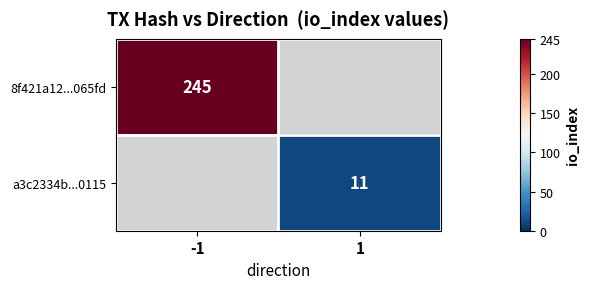

The a3c2334b...0115 series shows 11 at 1. True or false?

True